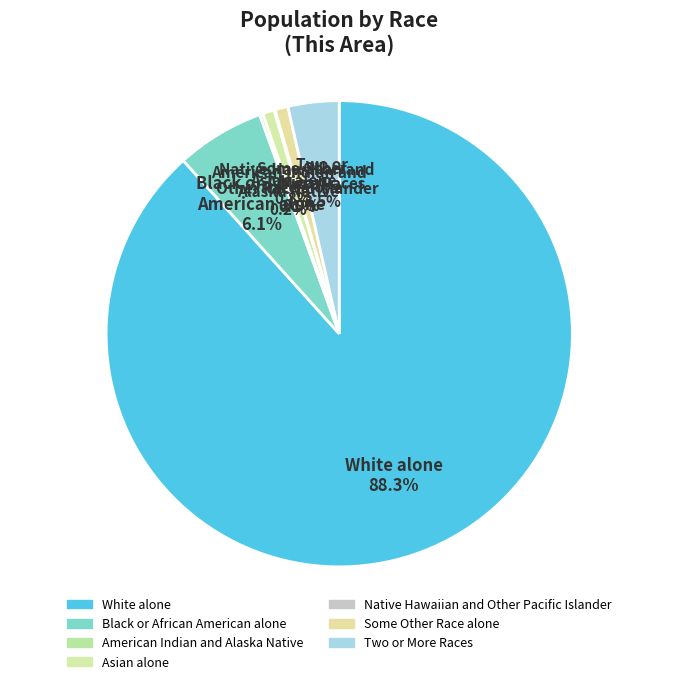

To the nearest percent, what portion does White alone represent?

88%